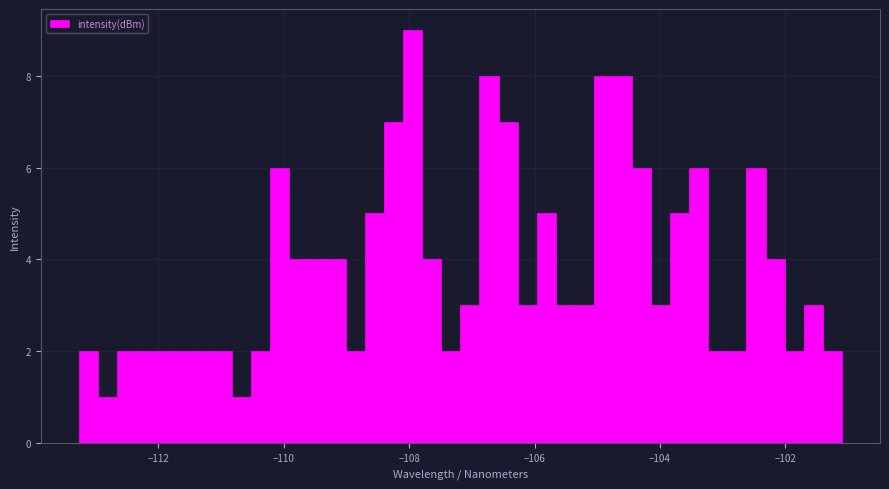

Read against the x-axis, roughly where is the centre of the tallest bar?

-108.0